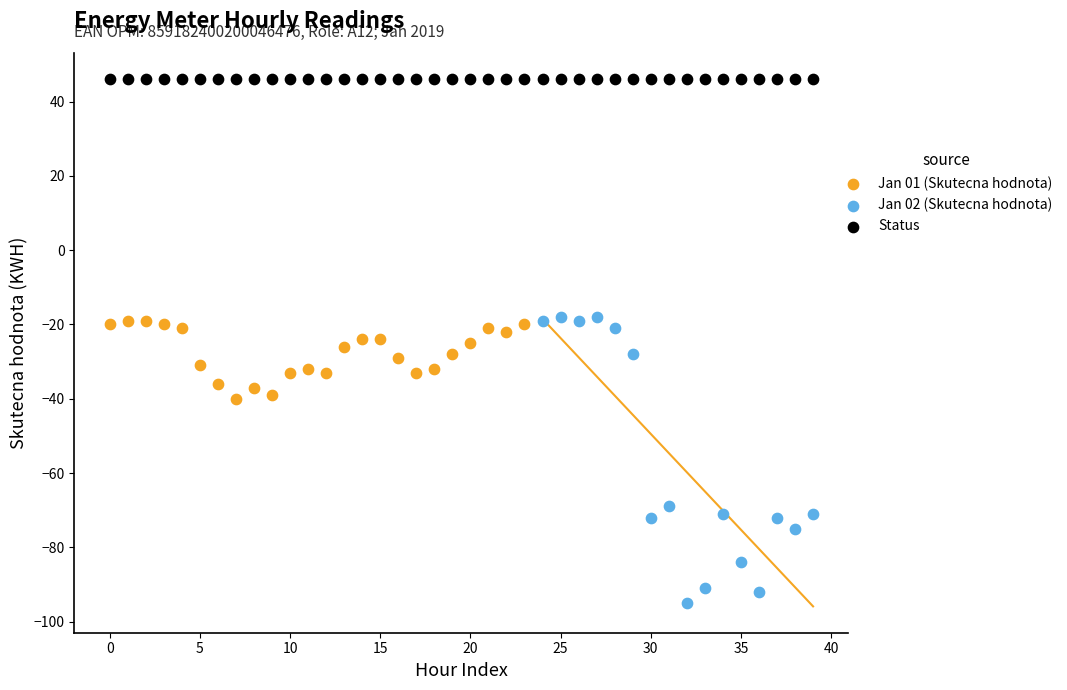

Which series reaches the maximum Y coordinate?

Status